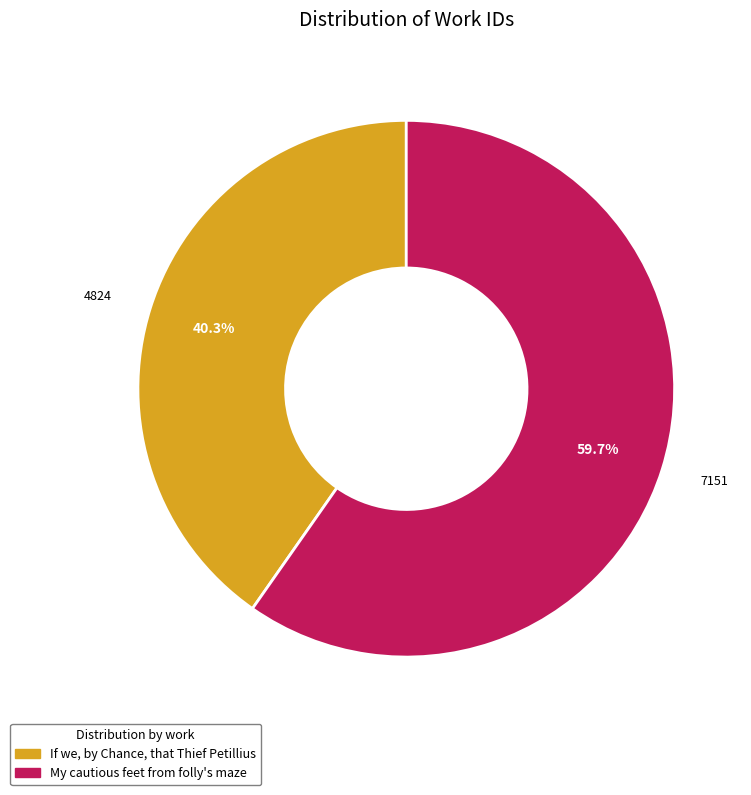

Count the number of slices in the pie.

2